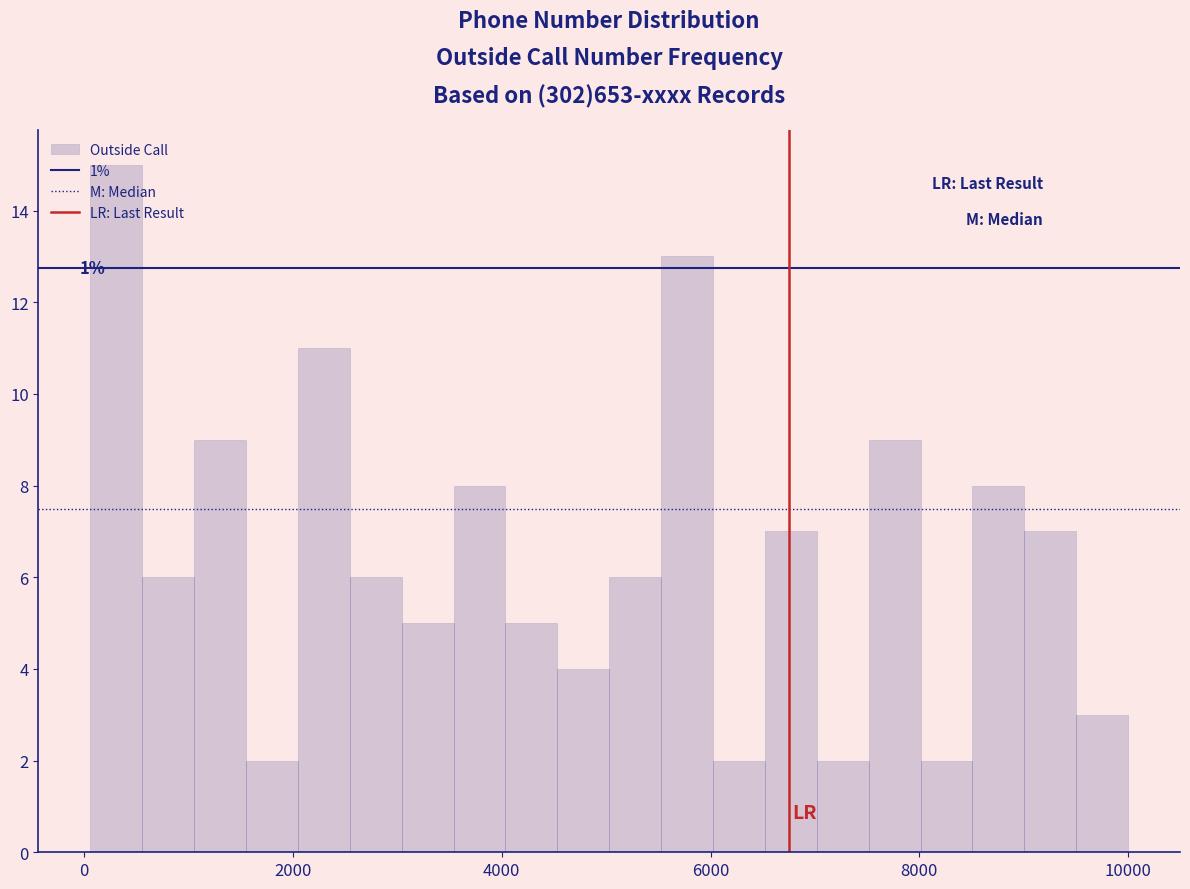

Around what value on the x-axis is the tallest bar? Give the approximate position of its centre, as read against the axis.

400